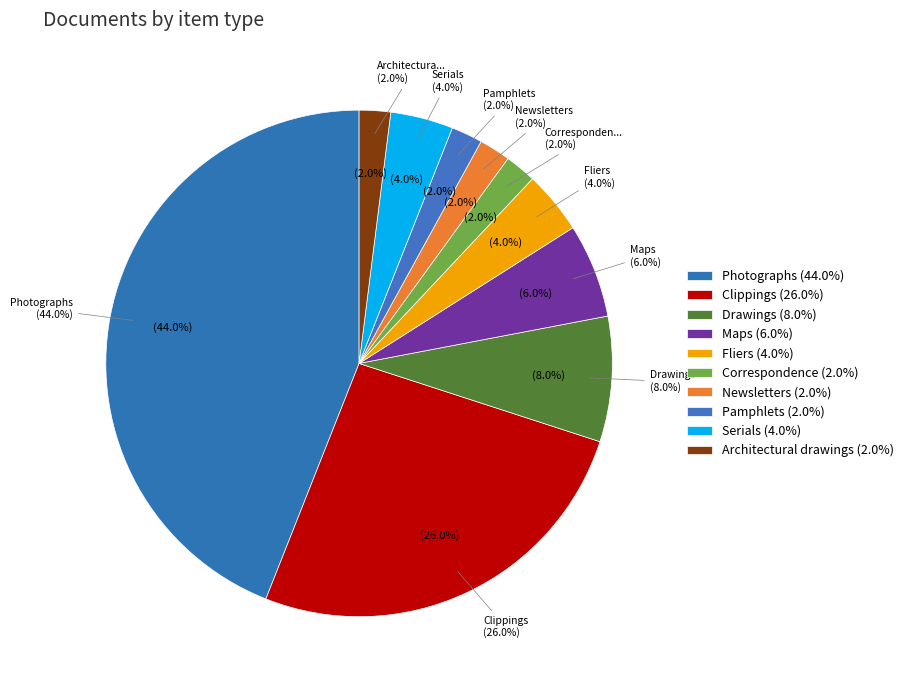

How many segments does this pie chart have?

10